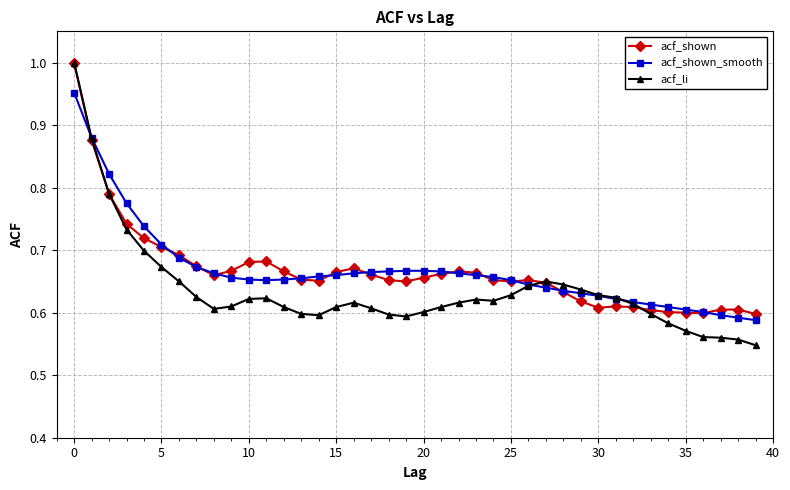

At how many categories does at least one series exceed 0?

40